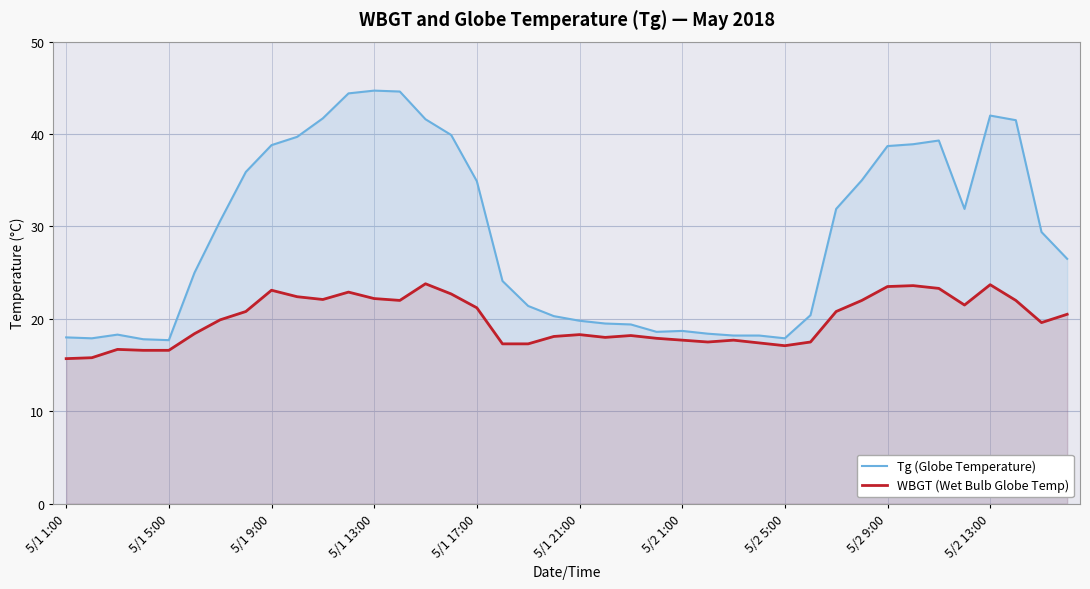

List the series in order of their overall mean, highest first.

Tg (Globe Temperature), WBGT (Wet Bulb Globe Temp)